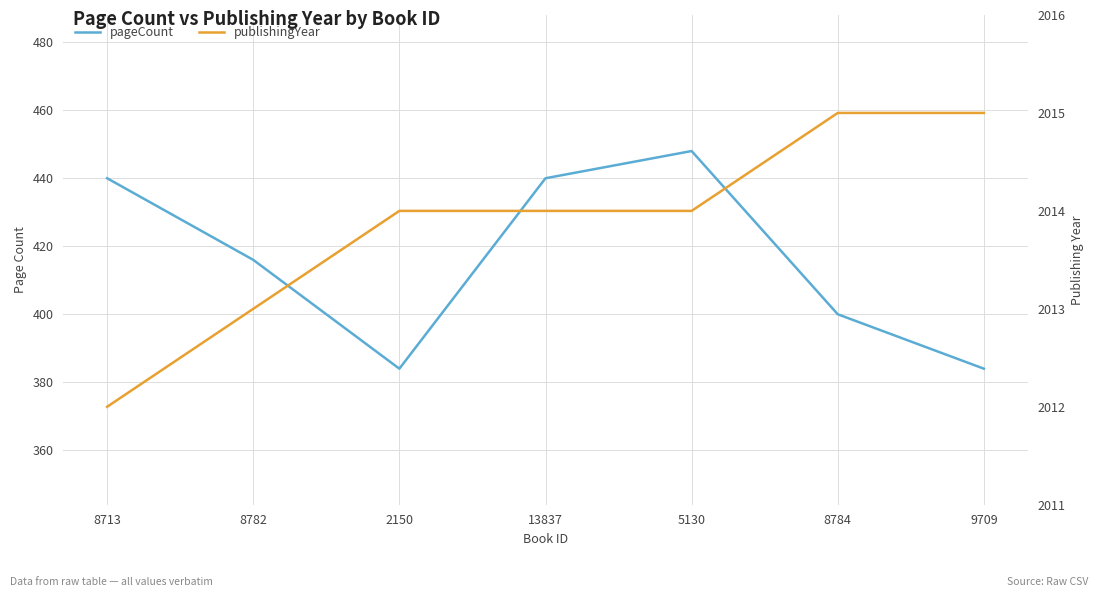

What is the average value of the pageCount series?

416